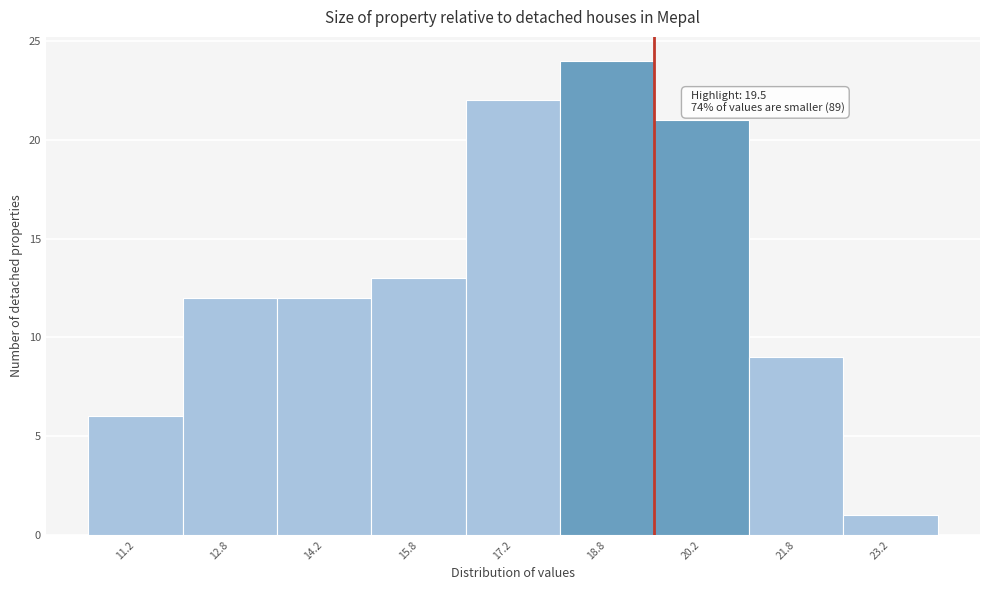

Over which range of the x-axis is the bar tallest?

18.0 to 19.5